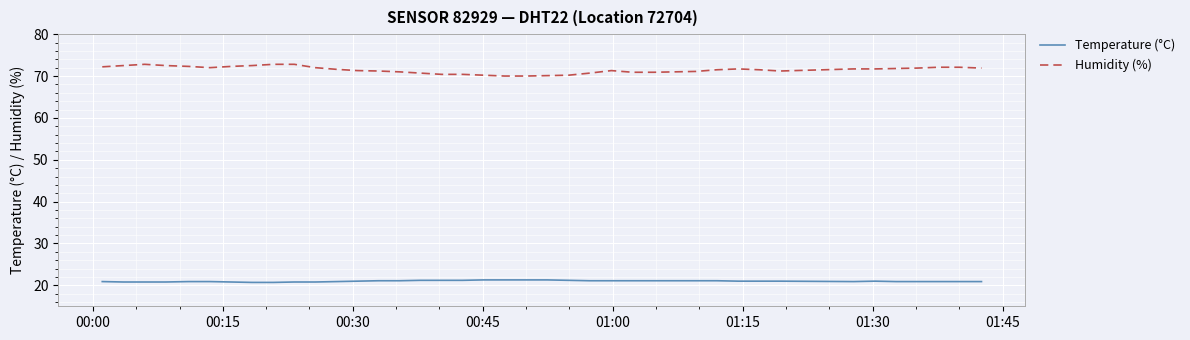

Rank the series by their average value, from highest to lowest.

Humidity (%), Temperature (°C)